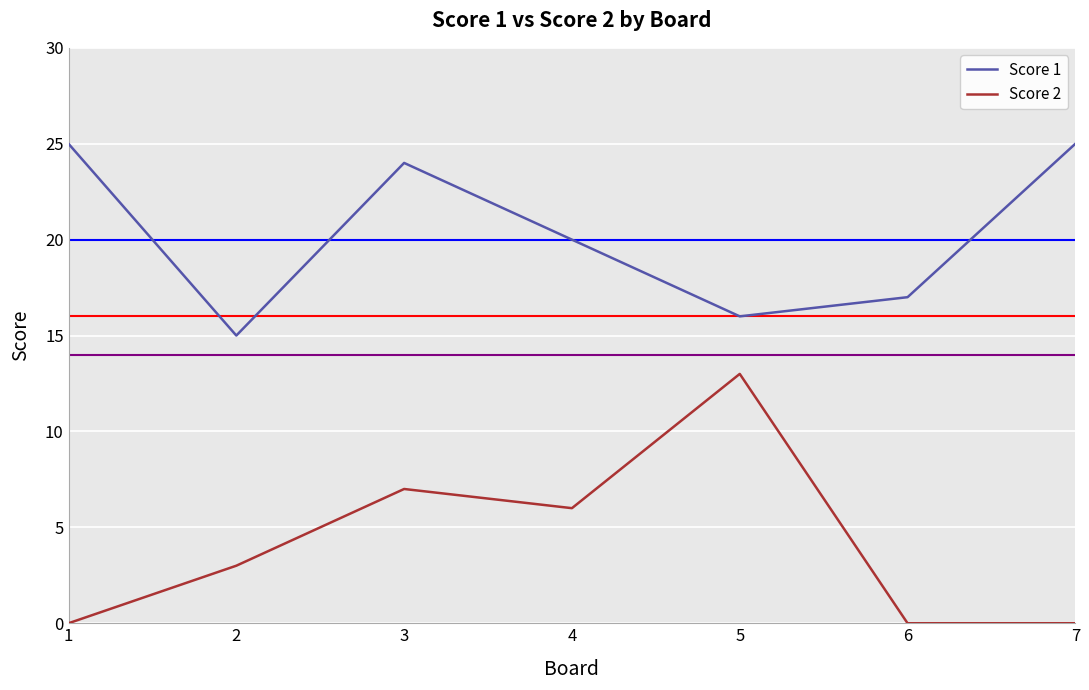

The value of Score 2 at 4 is 6. True or false?

True